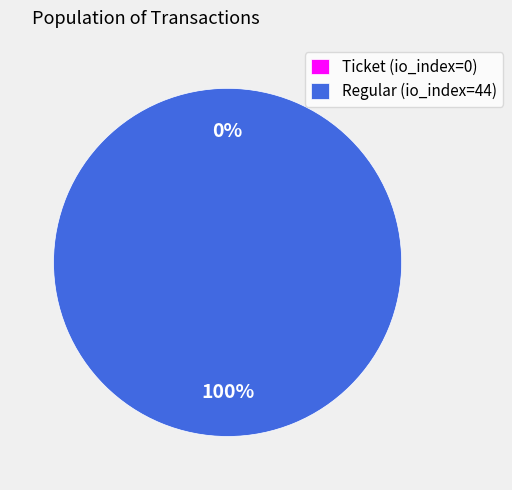

To the nearest percent, what percentage of the pie is Regular (io_index=44)?

100%